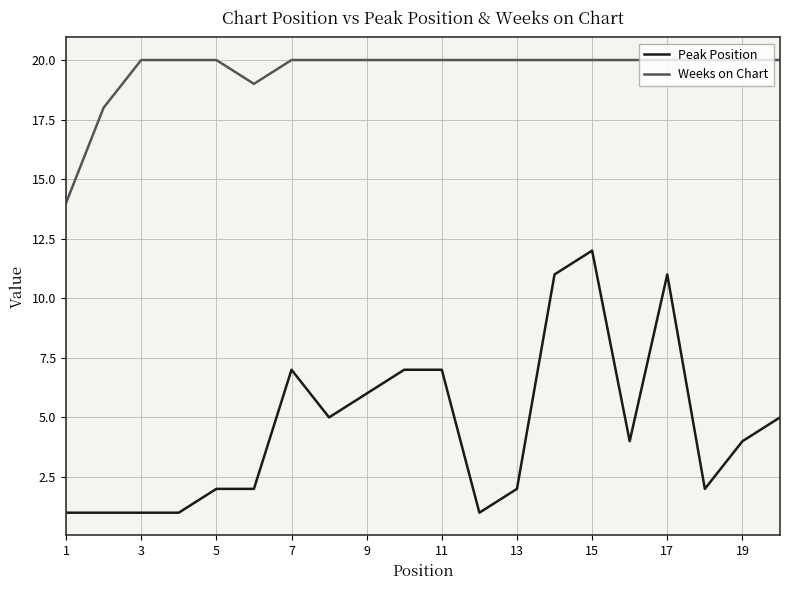

Reading left to right, transcribe all the data shown in this chart.

Peak Position: 1	1	1	1	2	2	7	5	6	7	7	1	2	11	12	4	11	2	4	5
Weeks on Chart: 14	18	20	20	20	19	20	20	20	20	20	20	20	20	20	20	20	20	20	20